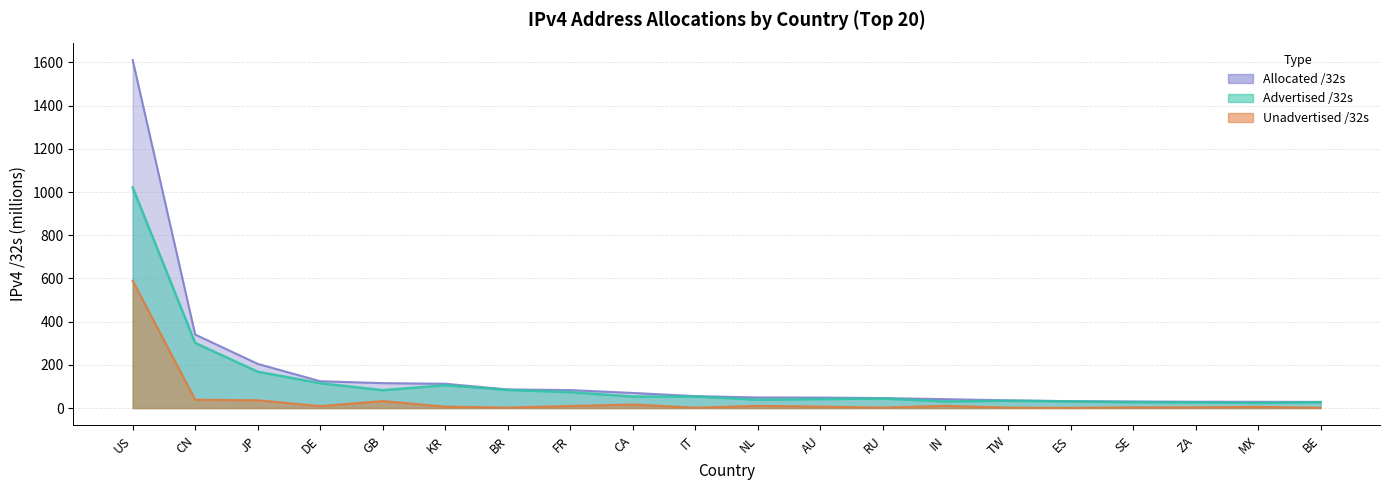

What value does the Advertised /32s series have at CA?

53.4